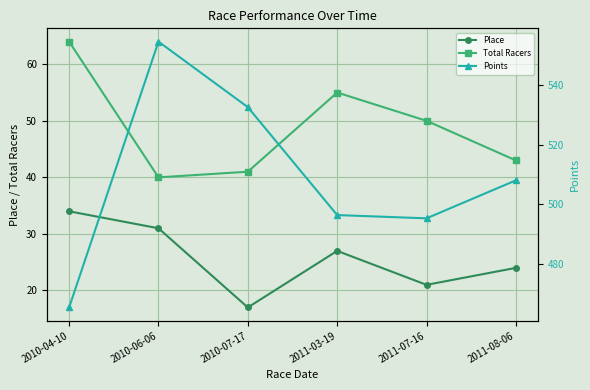

At 2010-04-10, list the series in order from smallest to largest.

Place, Total Racers, Points